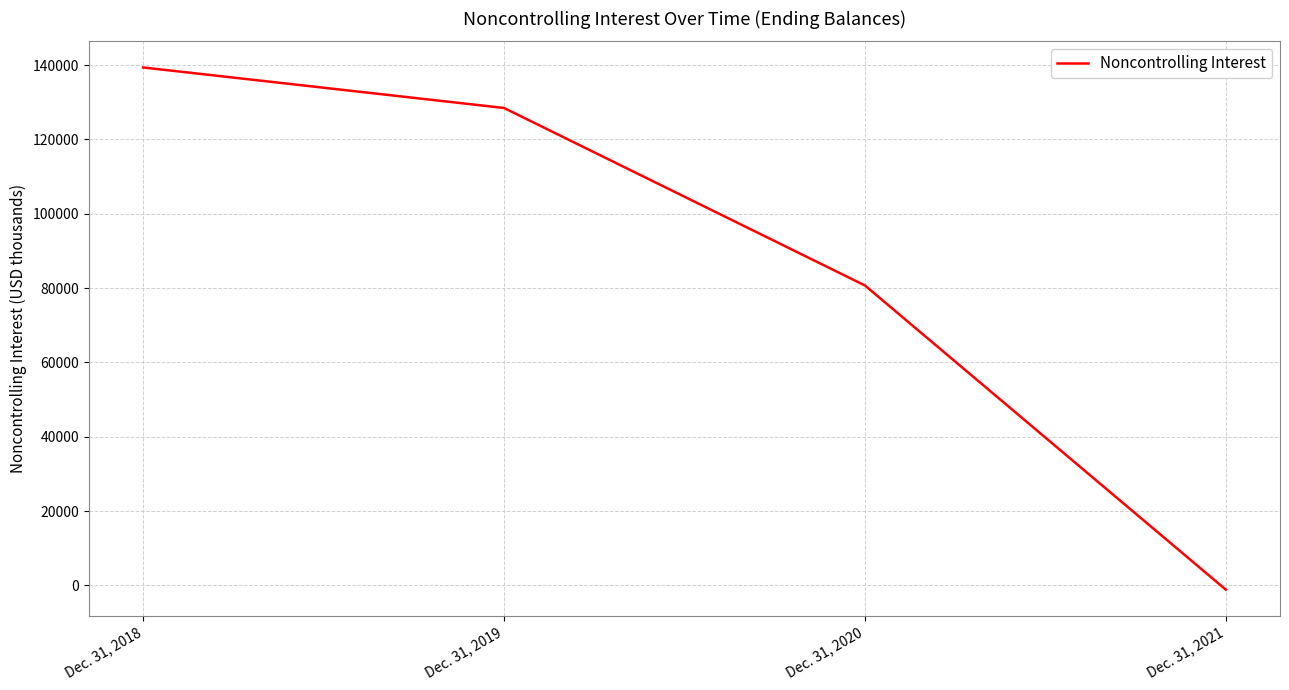

The chart shows a value of 128453 at Dec. 31, 2019. True or false?

True